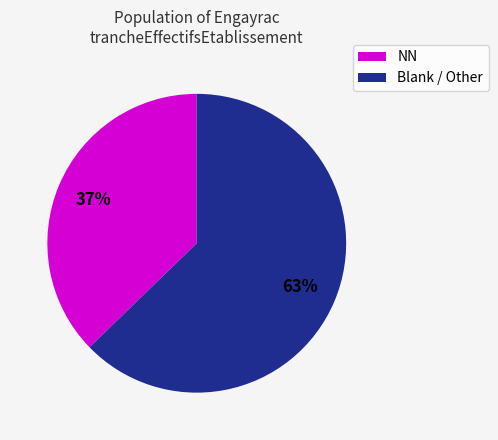

Is there any slice that represents more than half of the pie?

Yes